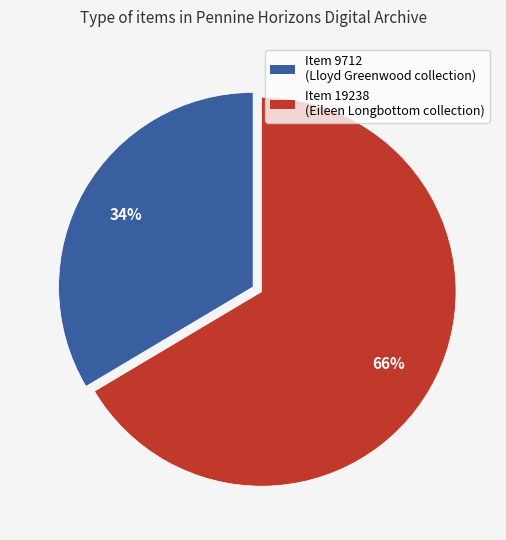

How many segments does this pie chart have?

2